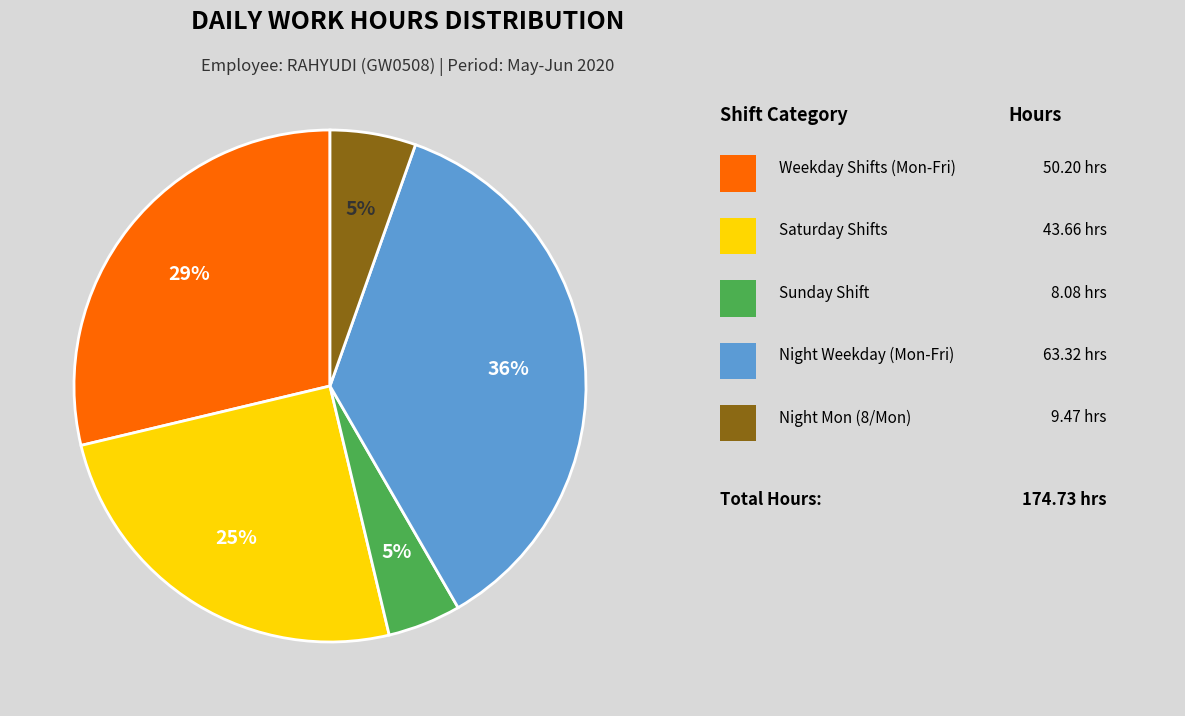

Does any single category account for the majority?

No